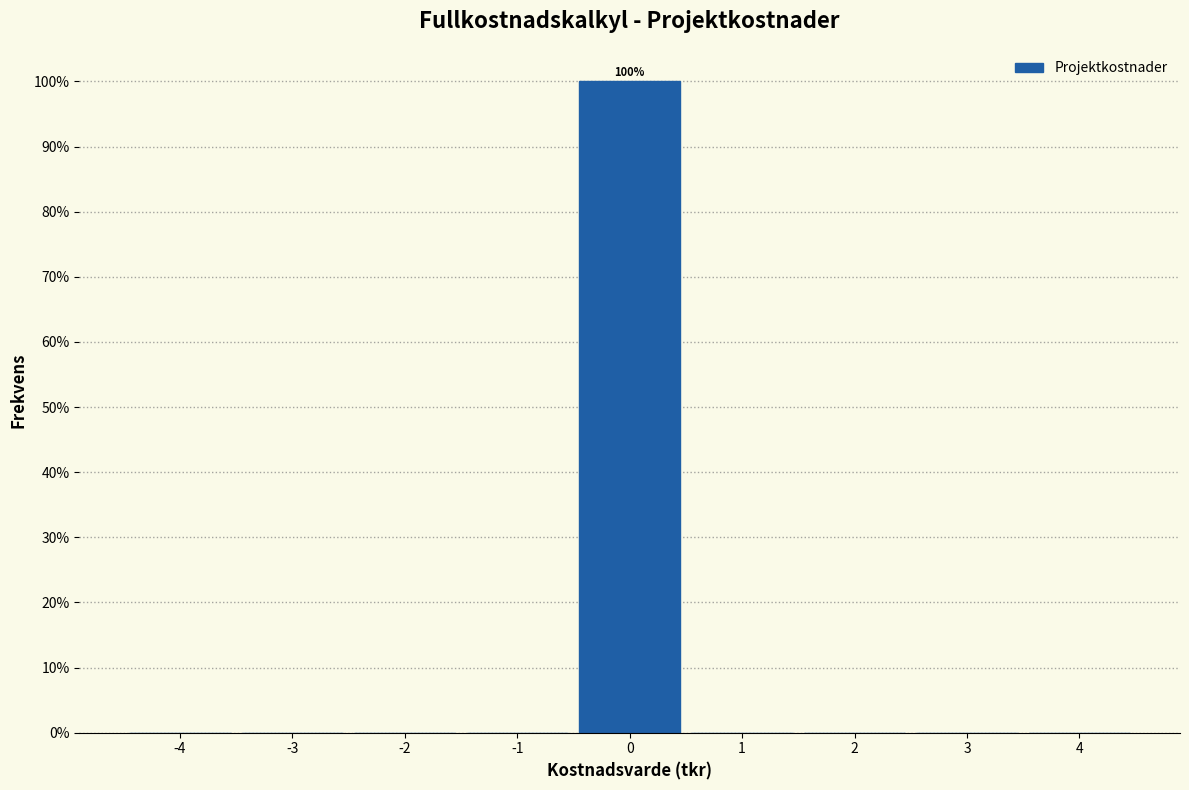

Which range on the x-axis has the tallest bar?

-0.5 to 0.5